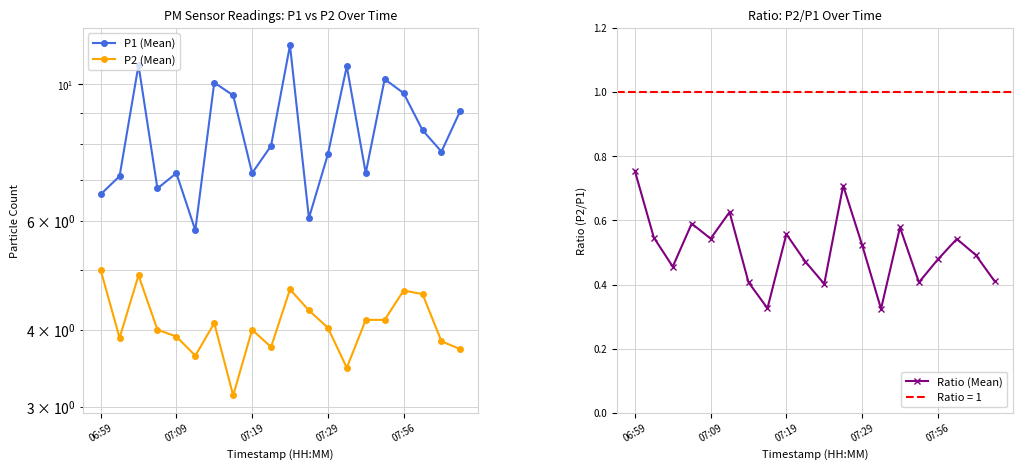

True or false: Ratio (Mean) and P2 (Mean) cross at least once.

False